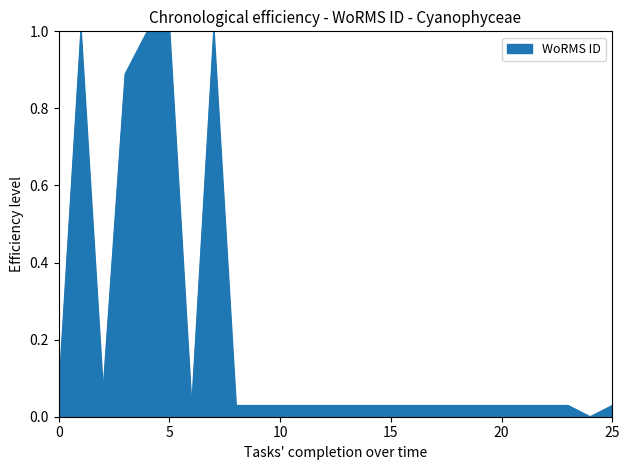

What is the maximum value shown in the chart?

1.0